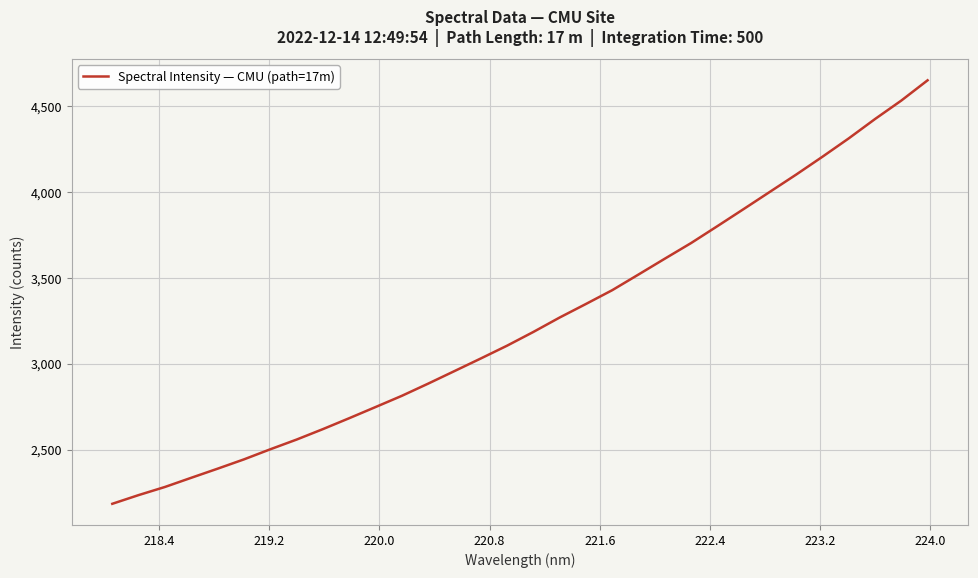

What is the difference between the maximum and minimum values?

2465.8